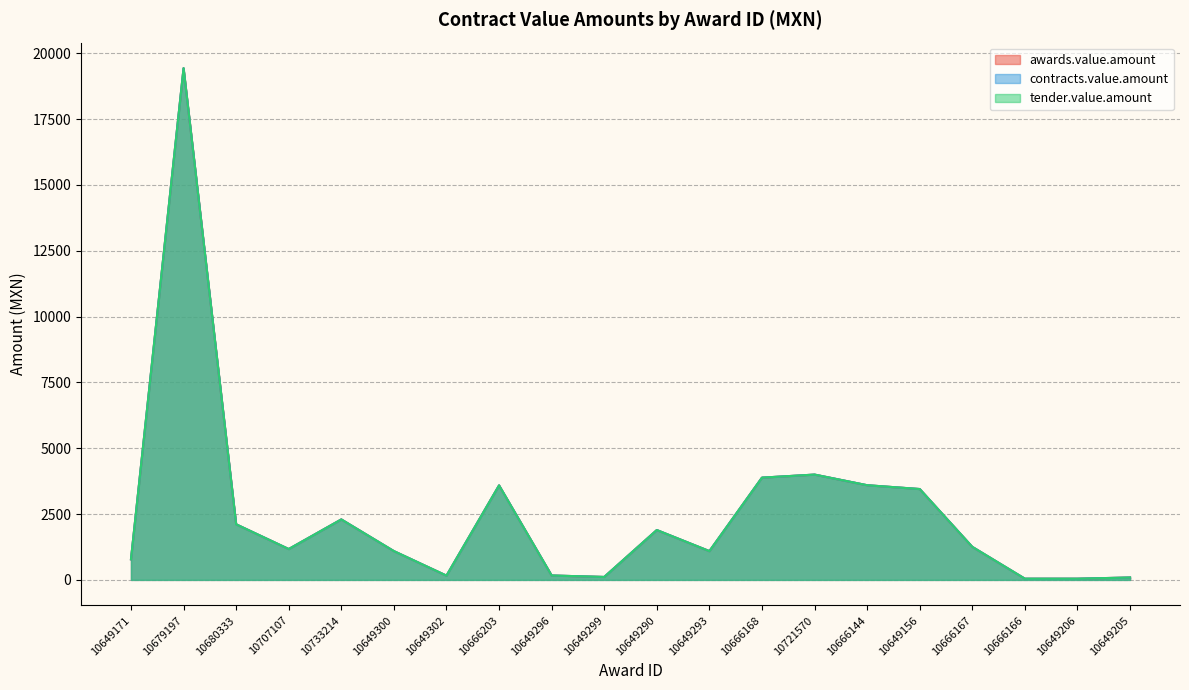

How many series are shown in this chart?

3